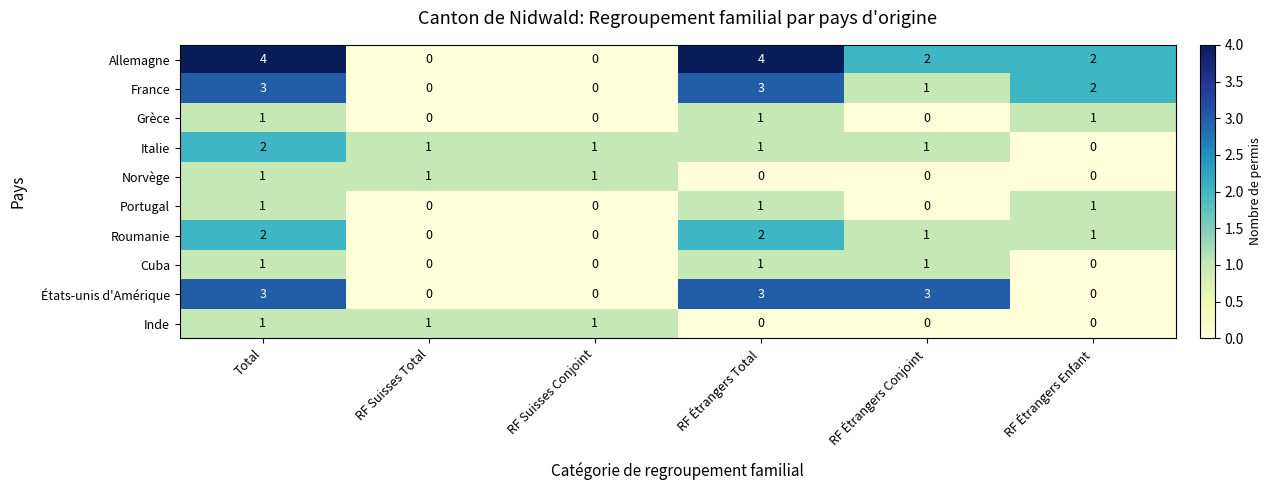

Count the Italie values in the range 1 to 2.

5